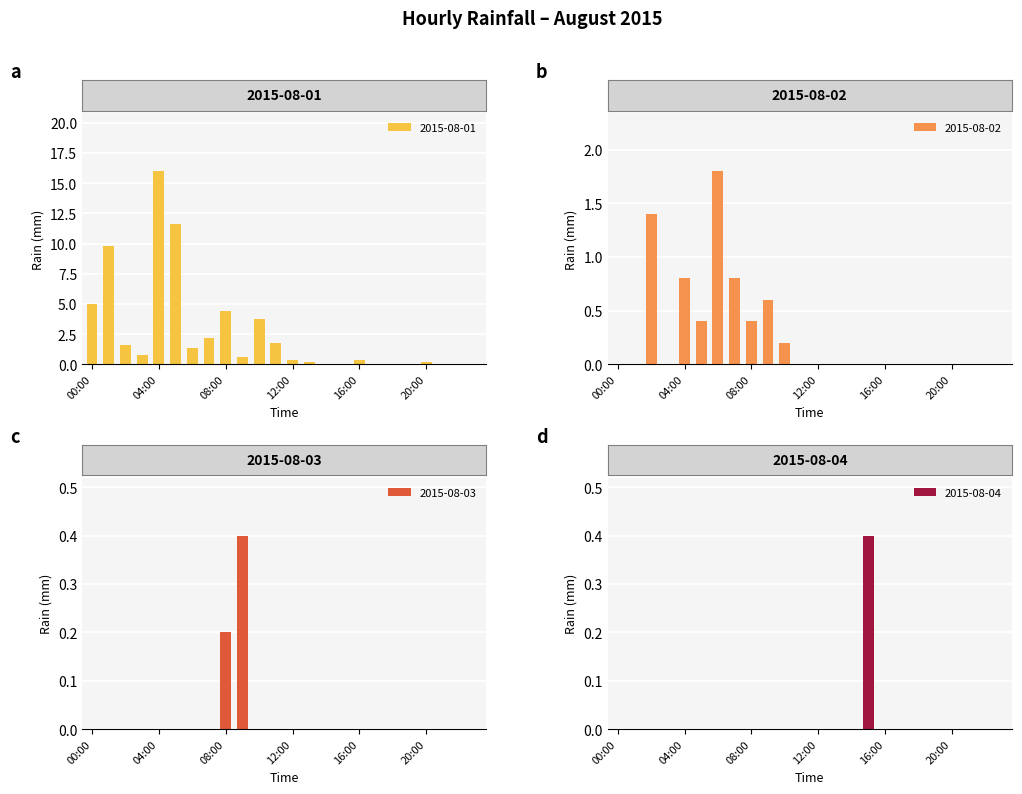

The value of 2015-08-03 at 16:00 is 0.0. True or false?

True